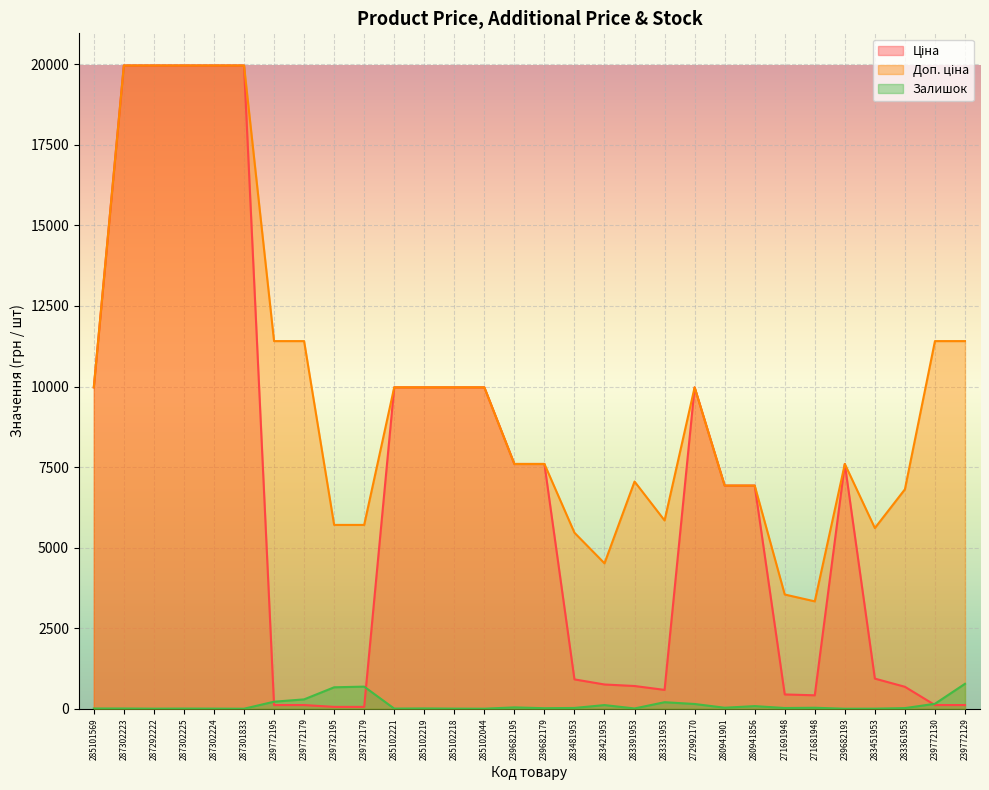

Which series has the largest total across all categories?

Доп. ціна